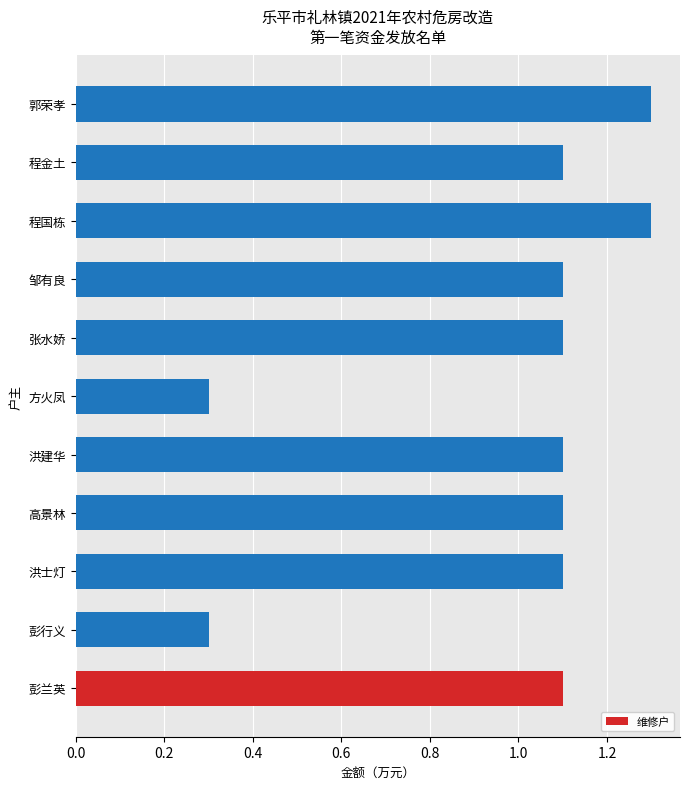

What is the minimum value shown in the chart?

0.3